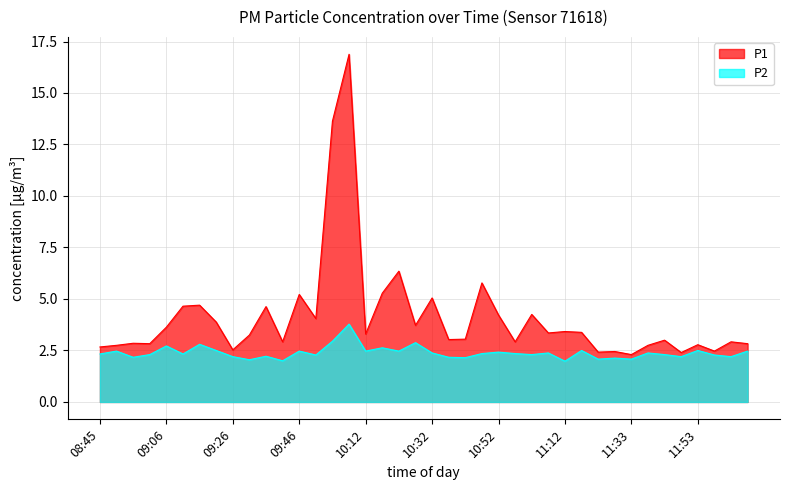

What is the lowest value of the P1 series?

2.3